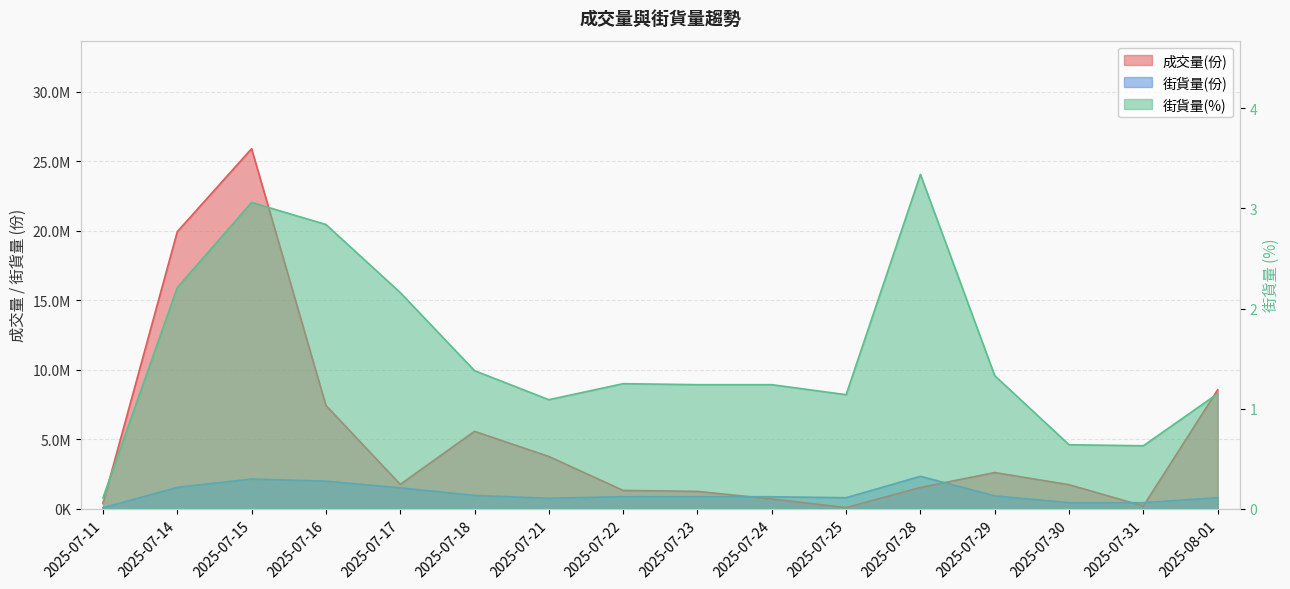

Which series has the largest total across all categories?

成交量(份)